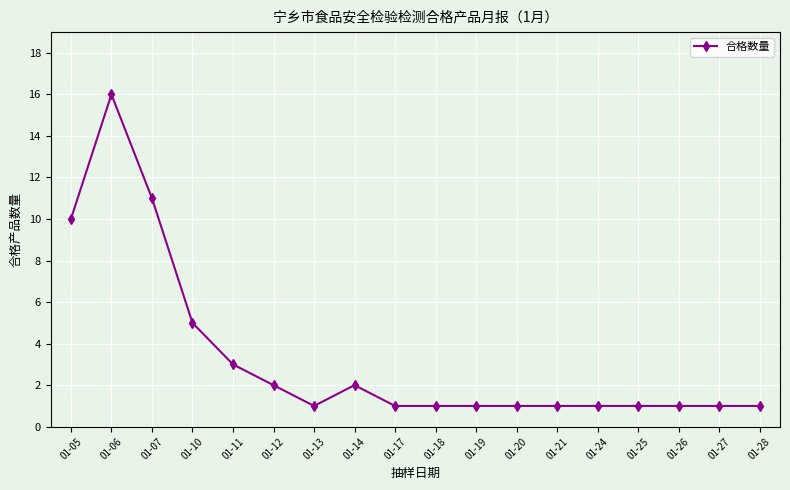

What is the difference between the second highest and second lowest values?

10